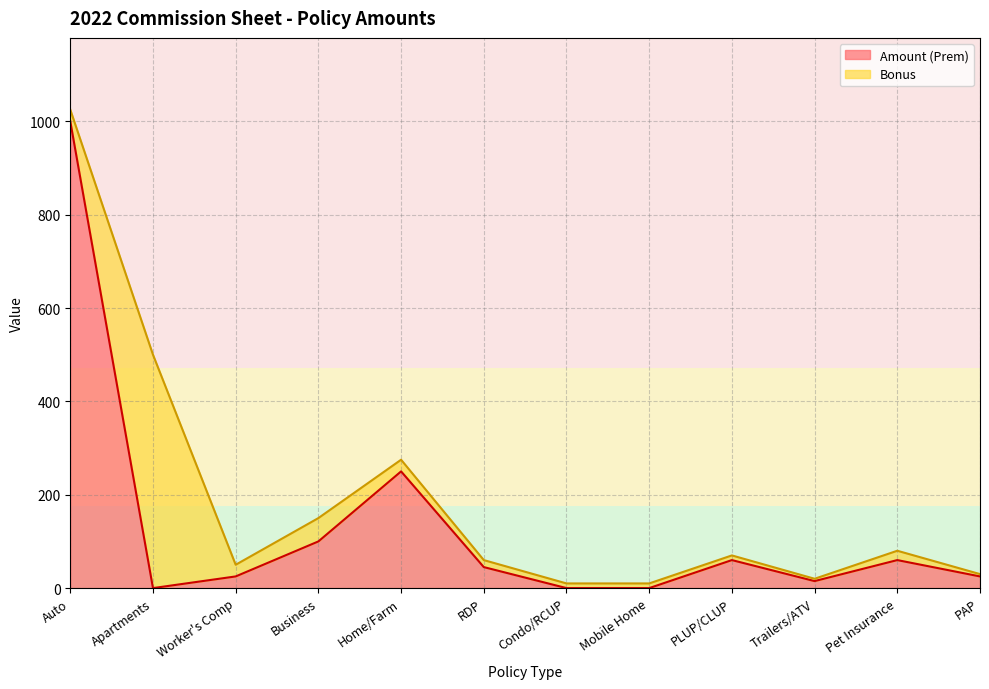

How many lines are shown in the chart?

2